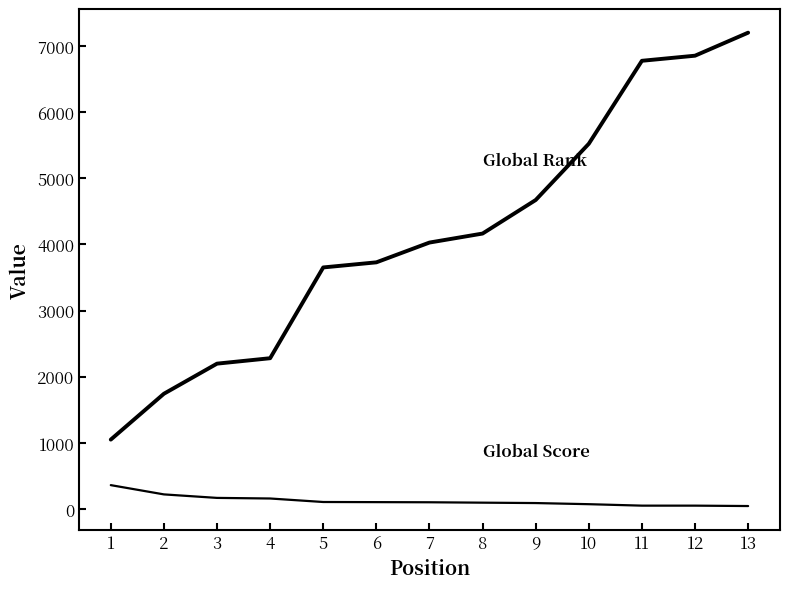

How many lines are shown in the chart?

2